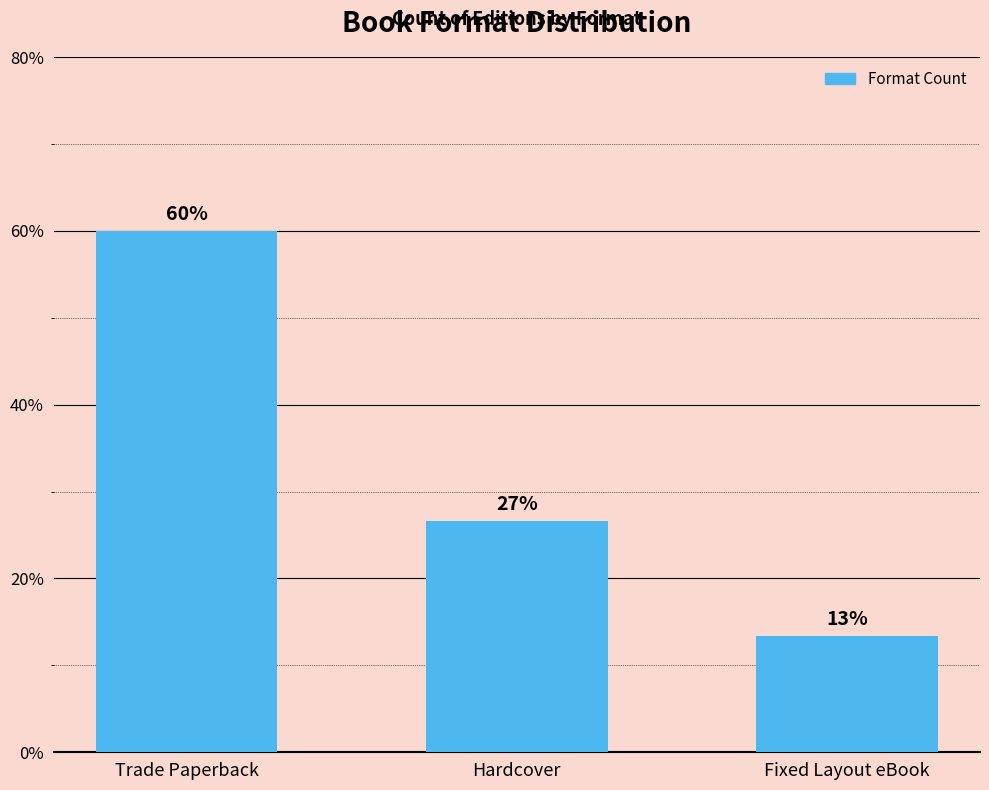

Are the bars horizontal?

No